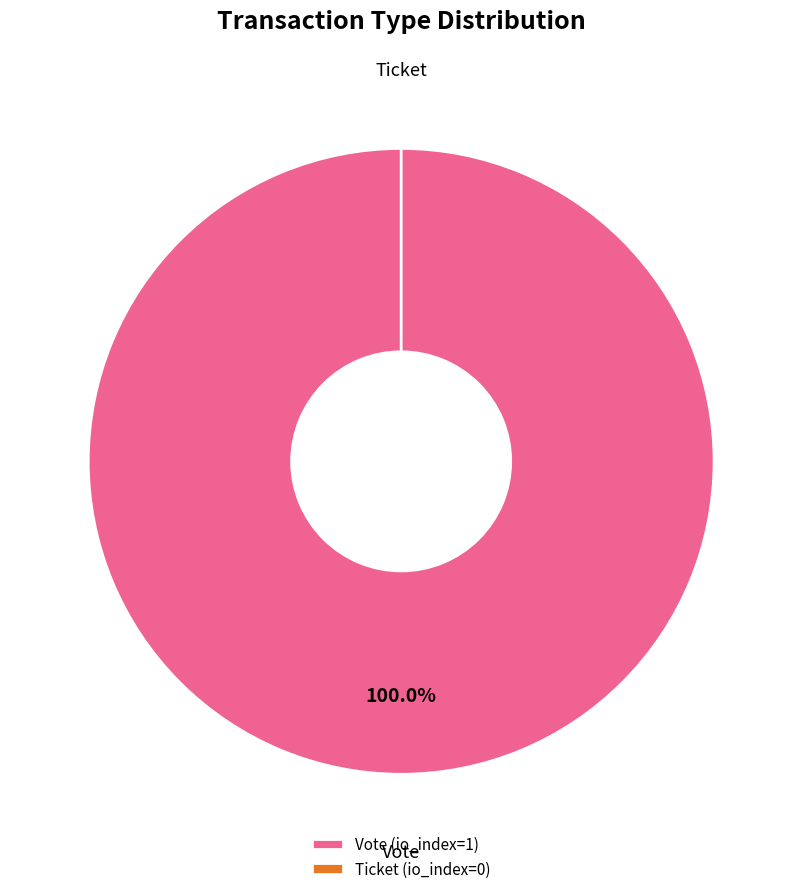

Which category has the biggest portion of the pie?

Vote